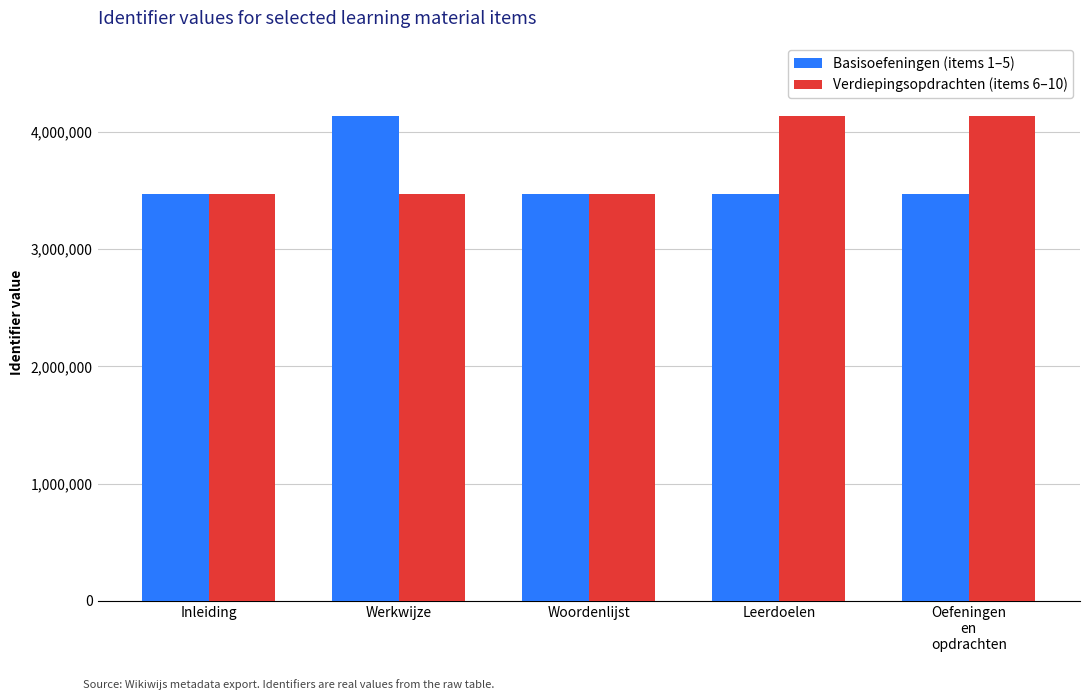

Does the chart contain any negative values?

No